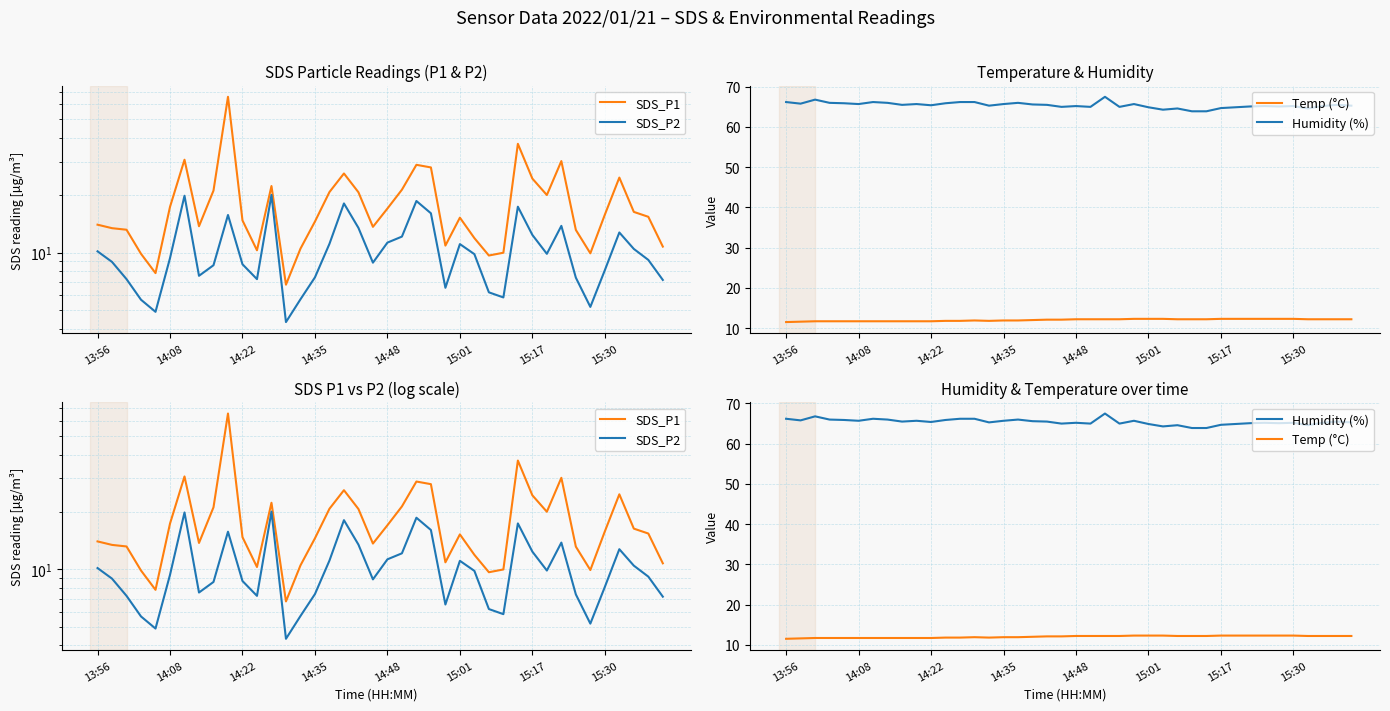

Which series ends up on top after the final intersection of SDS_P2 and Temp (°C)?

Temp (°C)